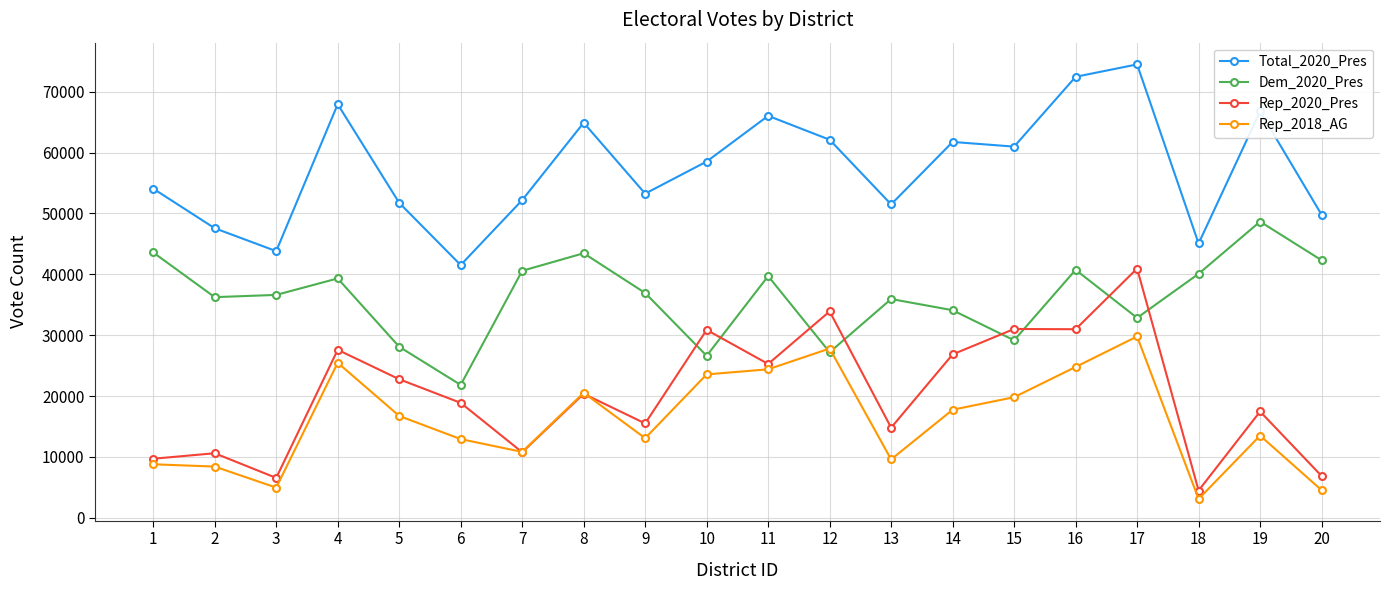

True or false: Total_2020_Pres and Rep_2018_AG cross at least once.

False